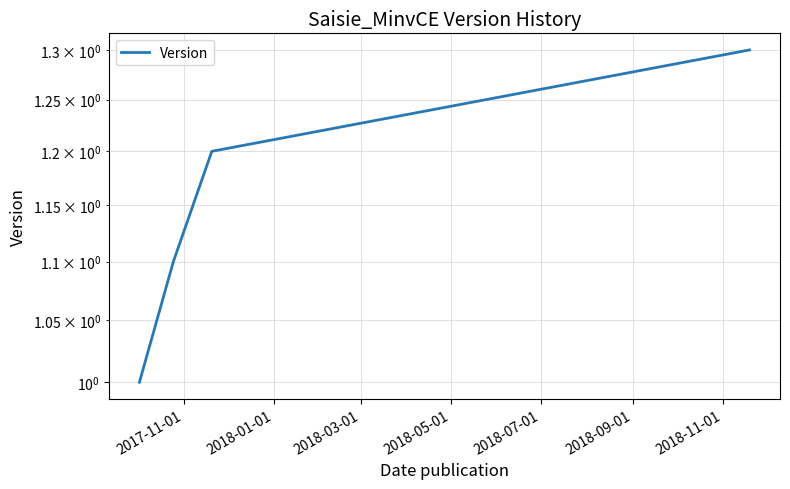

Count the number of categories in the chart.

4